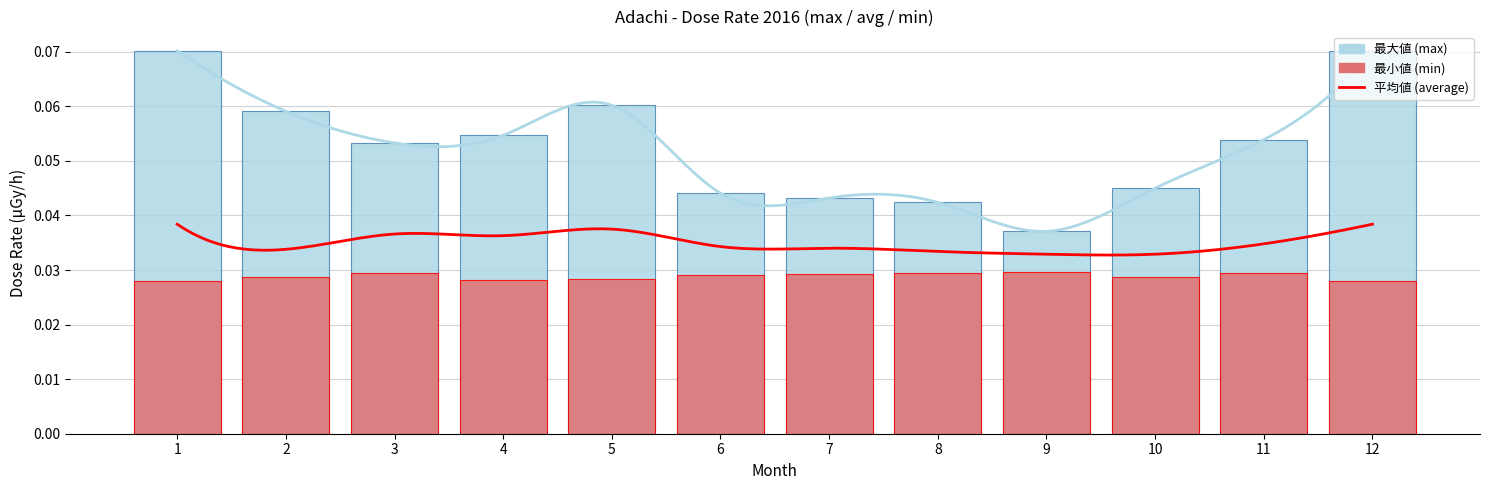

Reading left to right, transcribe all the data shown in this chart.

max: 0.1	0.1	0.1	0.1	0.1	0.0	0.0	0.0	0.0	0.0	0.1	0.1
min: 0.0	0.0	0.0	0.0	0.0	0.0	0.0	0.0	0.0	0.0	0.0	0.0